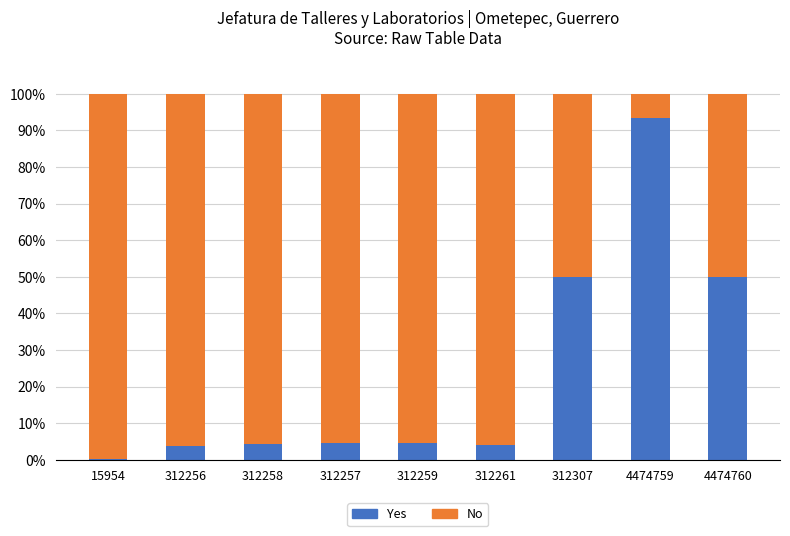

What is the maximum value for Yes?

93.5